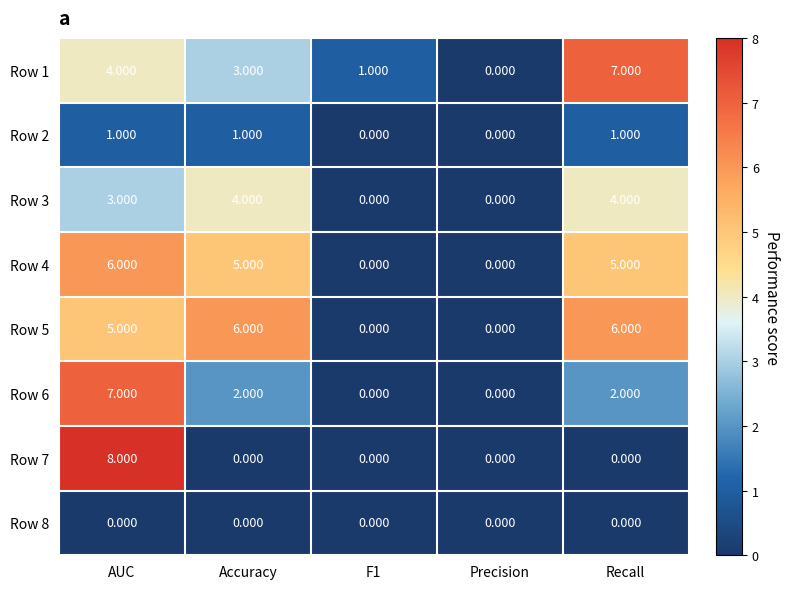

Which label corresponds to the largest value in the chart?

AUC